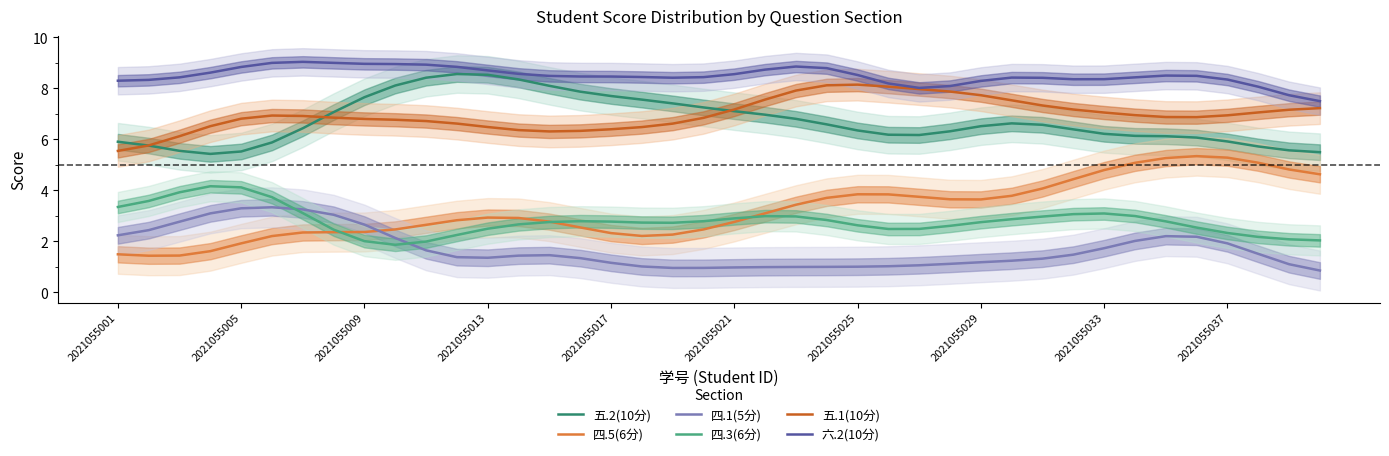

List the series in order of their peak value, lowest first.

四.1(5分), 四.3(6分), 四.5(6分), 五.1(10分), 五.2(10分), 六.2(10分)